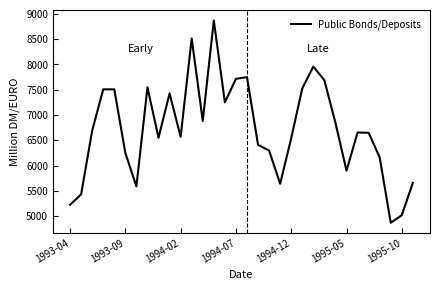

What is the smallest value displayed?

4870